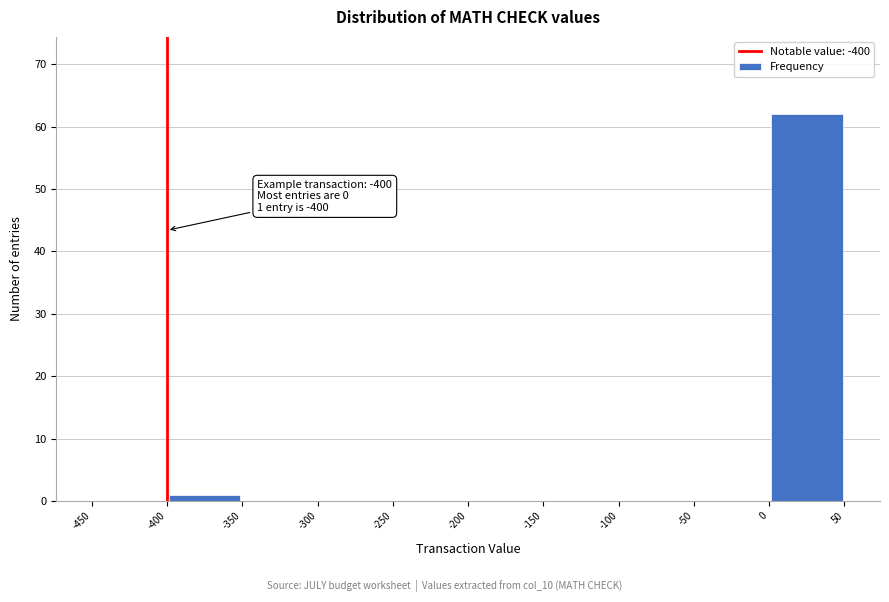

Which range on the x-axis has the tallest bar?

0 to 50